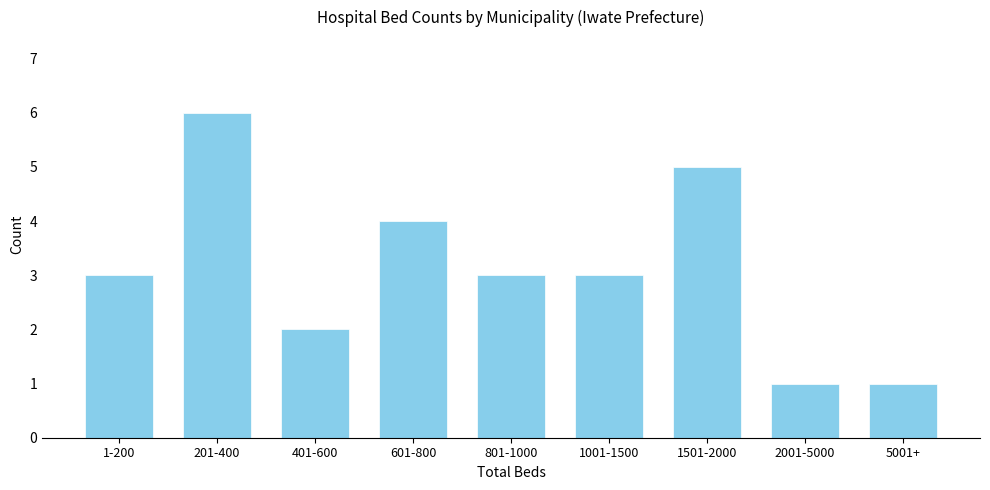

Reading left to right, what are all the values shown in this chart?

1-200=3	201-400=6	401-600=2	601-800=4	801-1000=3	1001-1500=3	1501-2000=5	2001-5000=1	5001+=1